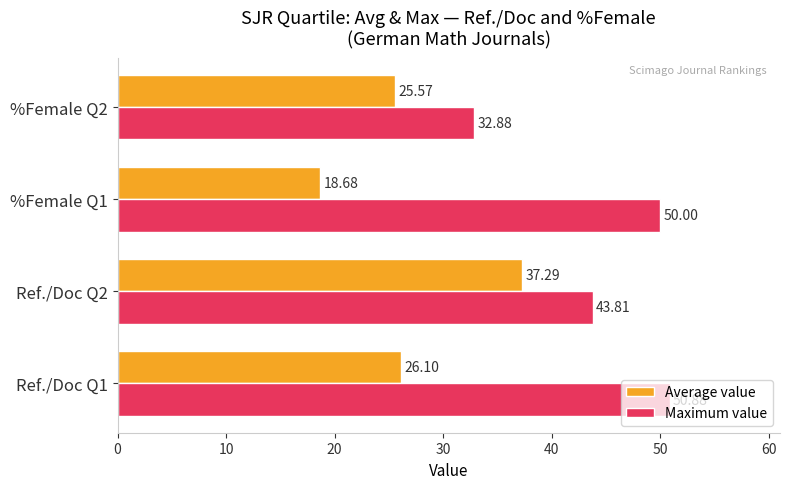

How many data points in Average value are above 26?

2